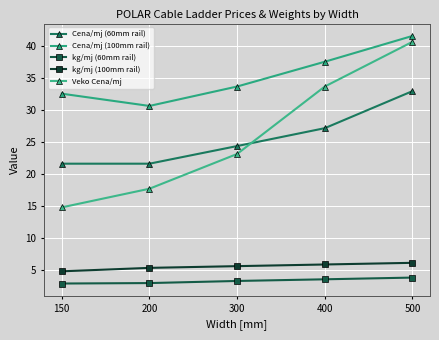

Does the chart display data point markers on the line(s)?

Yes